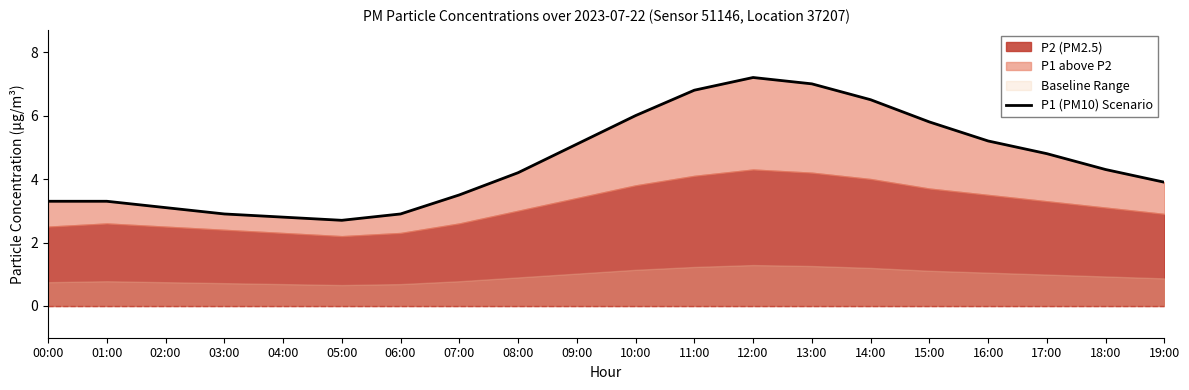

What is the label of the 8th point from the left?

07:00